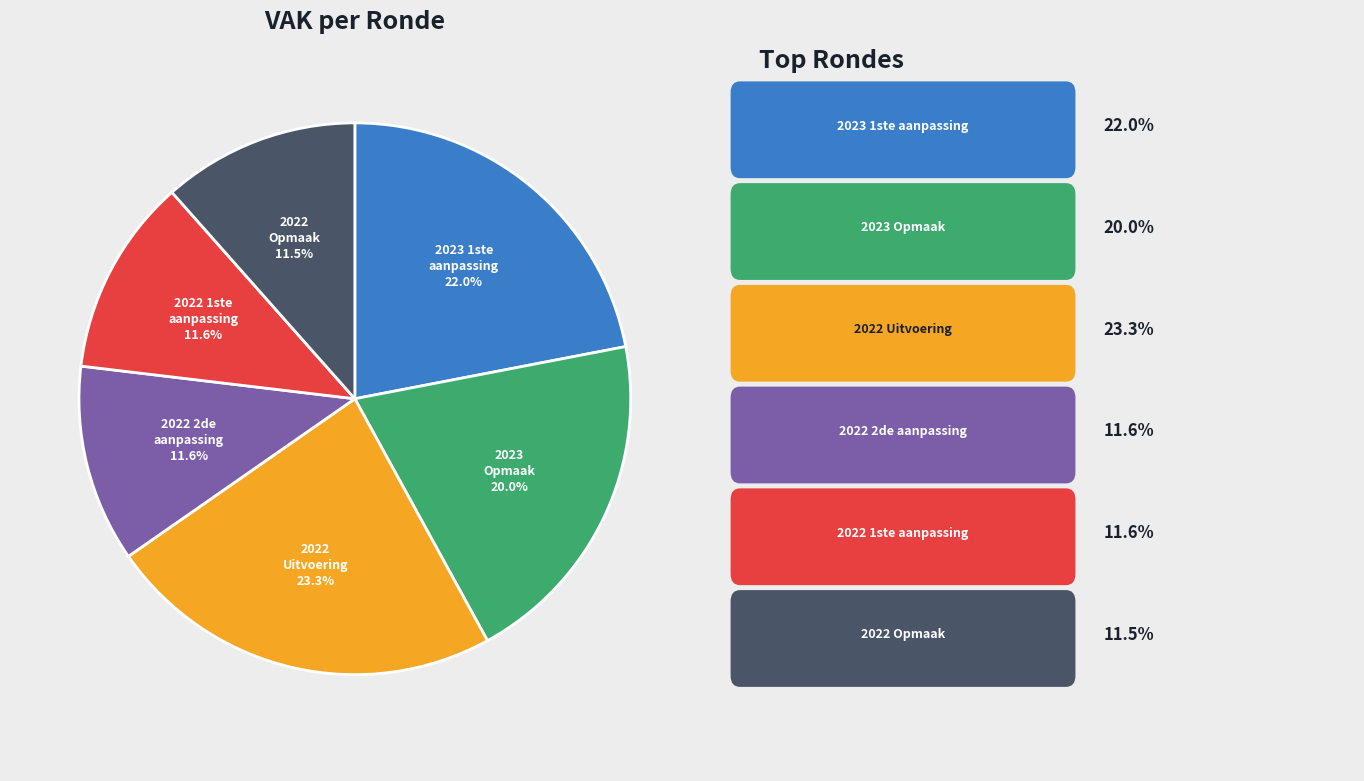

Is there a majority slice in this chart?

No